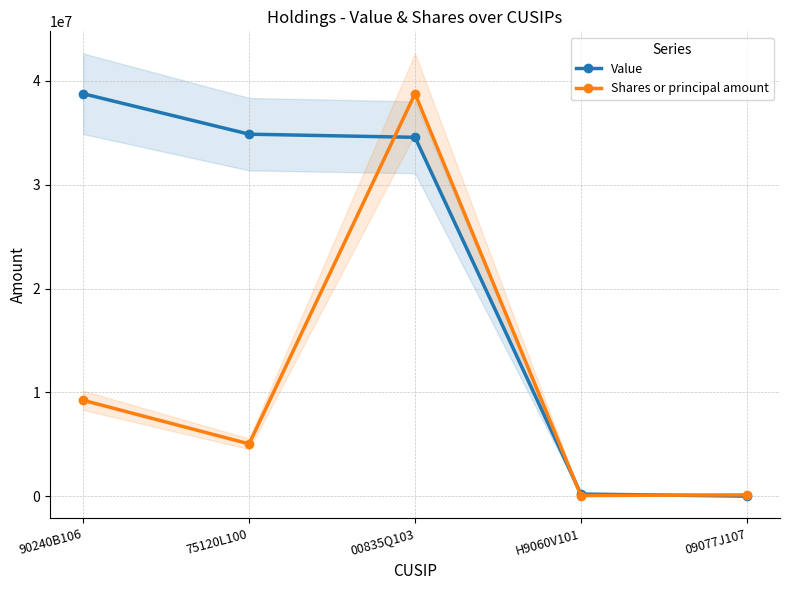

In Shares or principal amount, how many points are higher than both neighbors (excluding endpoints)?

1